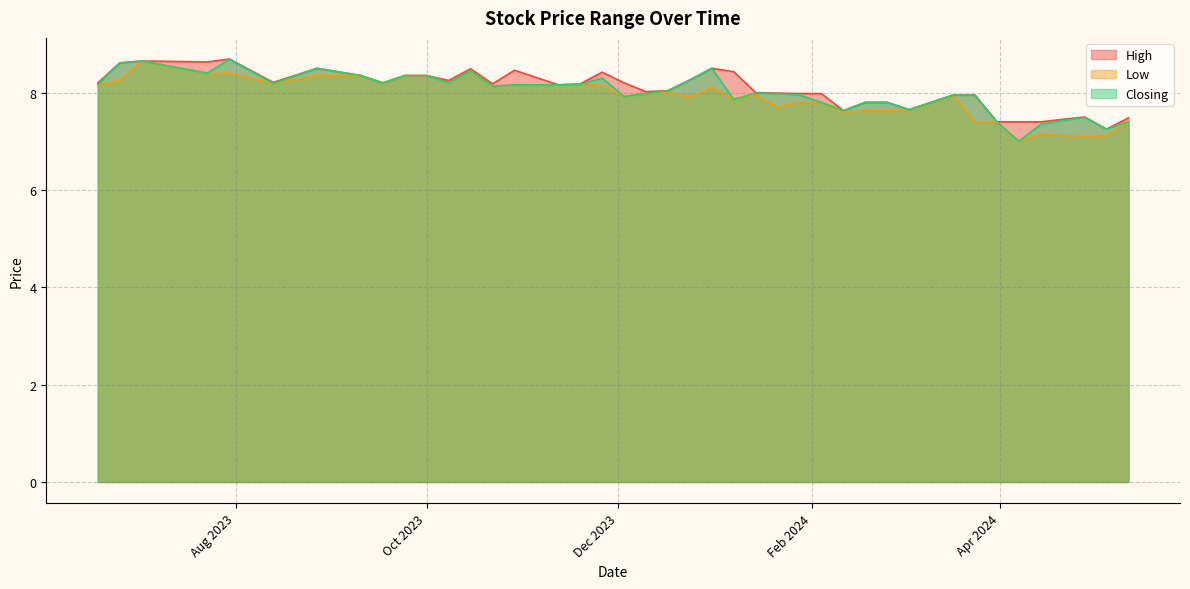

The High series shows 4.3 at 25/06/2023. True or false?

False